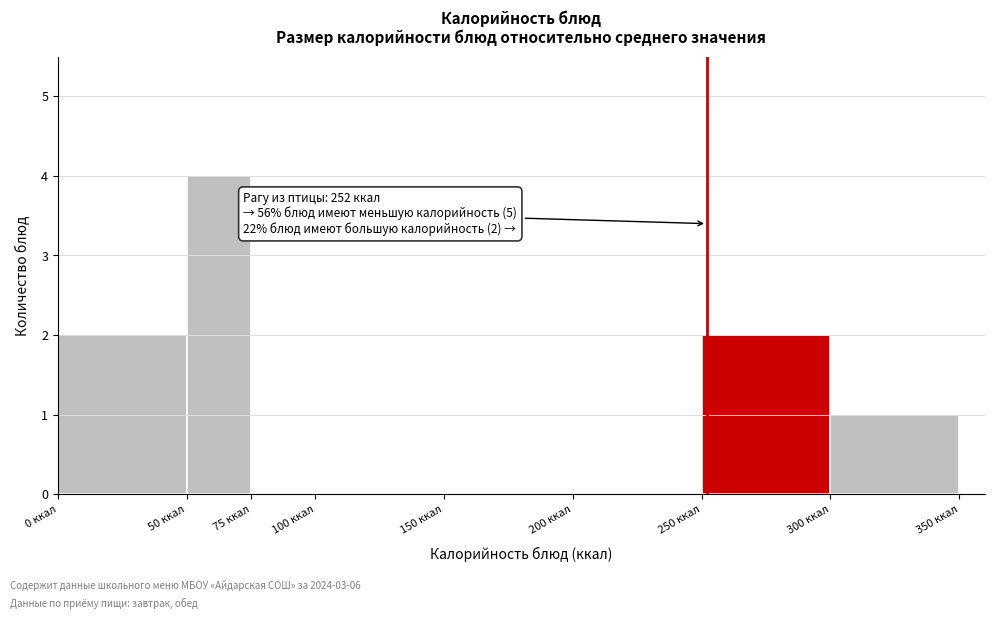

Which range on the x-axis has the tallest bar?

50 to 75